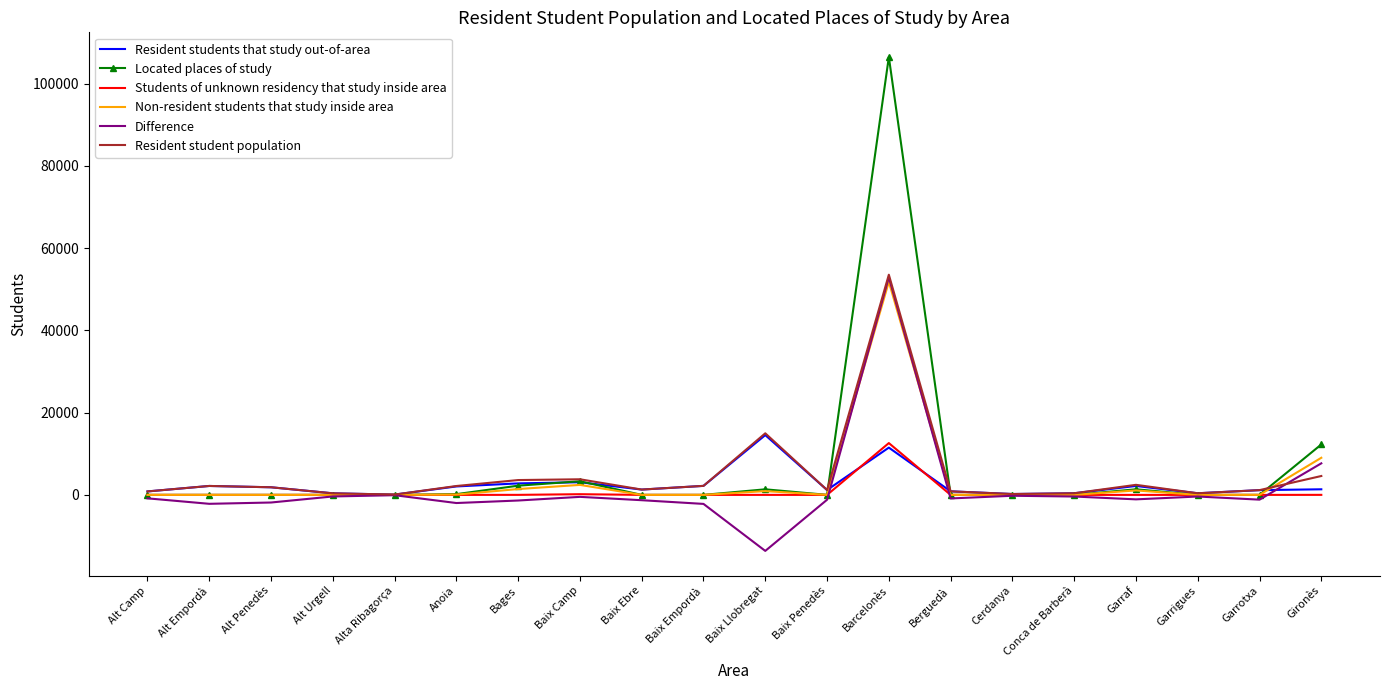

What is the maximum value for Resident students that study out-of-area?

14539